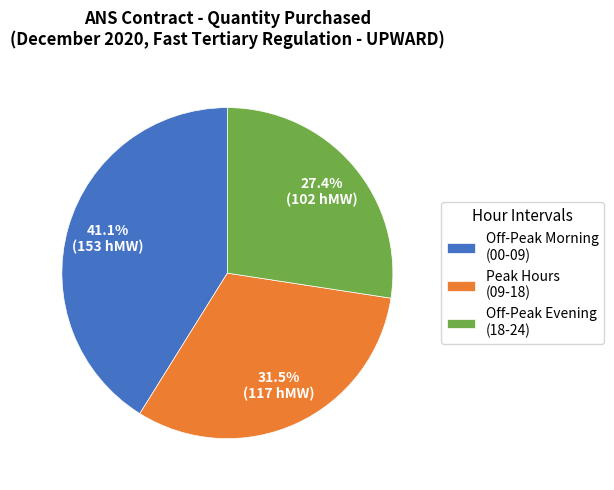

Which has a higher value, Peak Hours (09-18) or Off-Peak Morning (00-09)?

Off-Peak Morning (00-09)